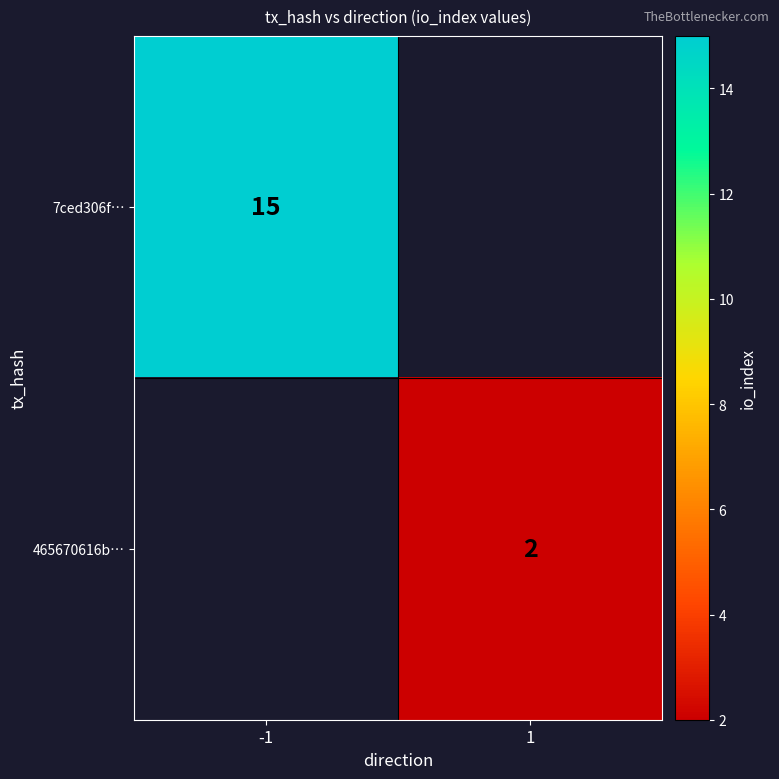

The value of 7ced306f… at -1 is 15. True or false?

True